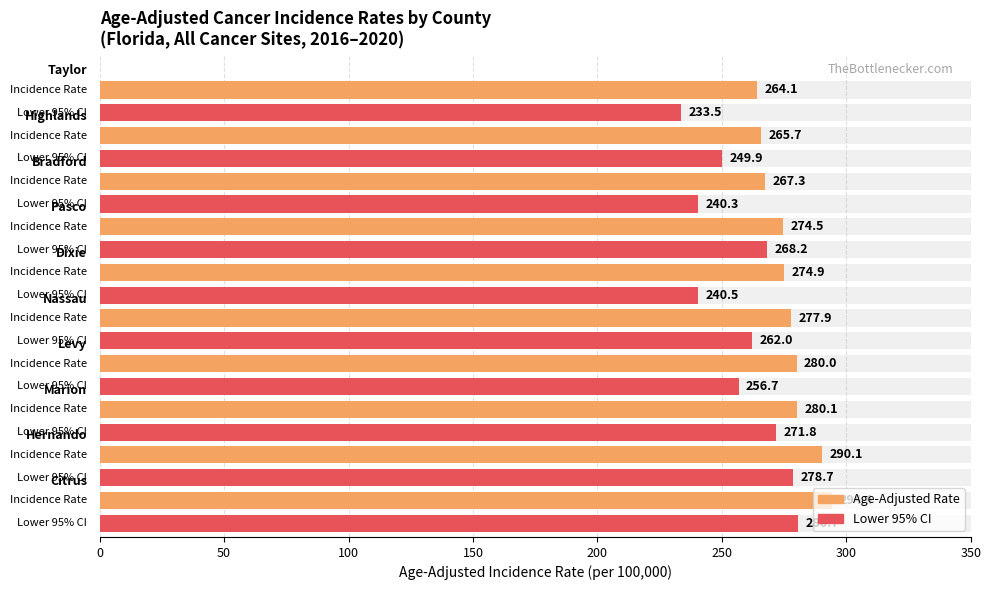

Is it true that Age-Adjusted Incidence Rate equals 290.1 at Hernando?

True